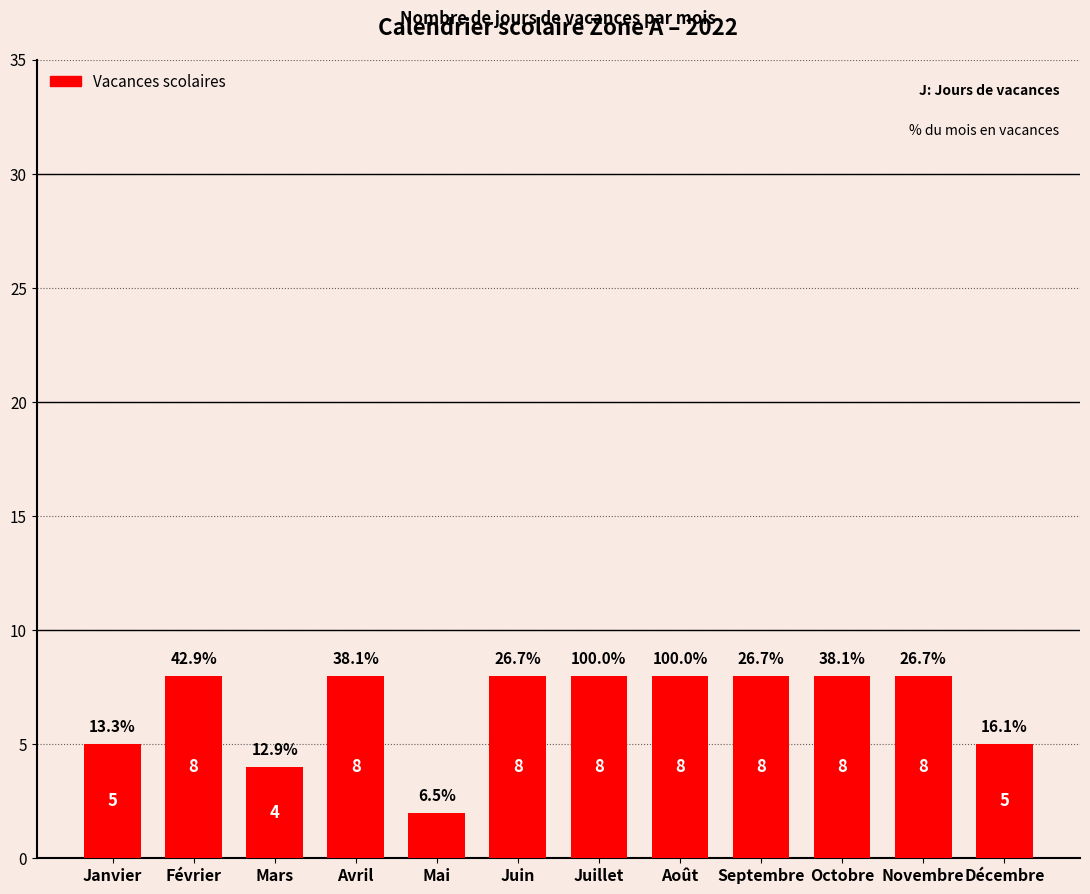

How many bars are there in total?

12